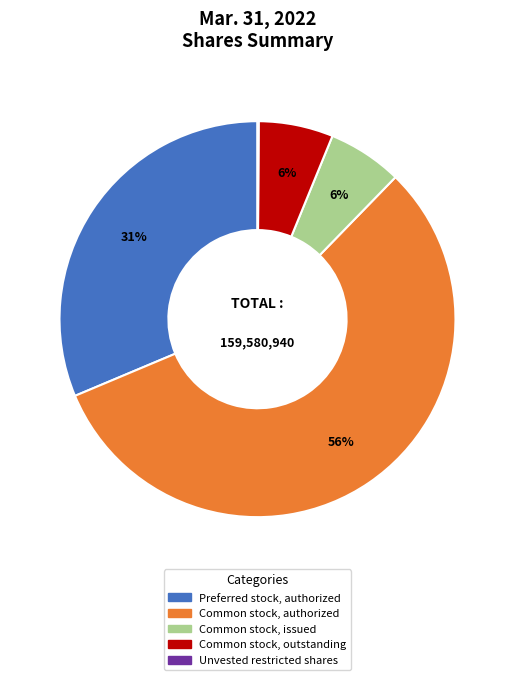

Which category accounts for the majority?

Common stock, authorized